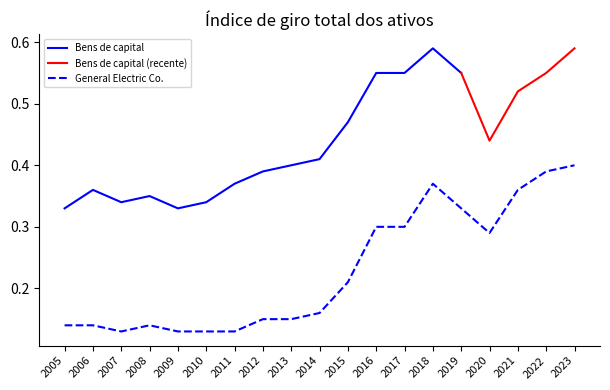

What is the change in value from 2009 to 2015?

+0.1